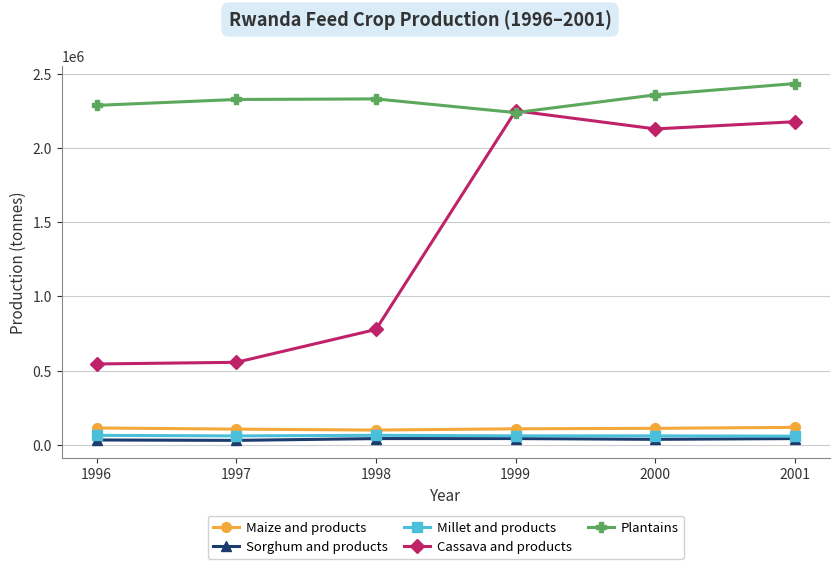

True or false: Plantains and Maize and products cross at least once.

False